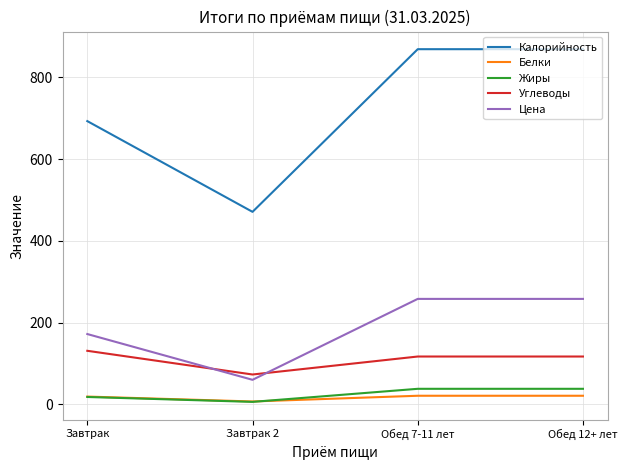

What is the smallest value displayed?

6